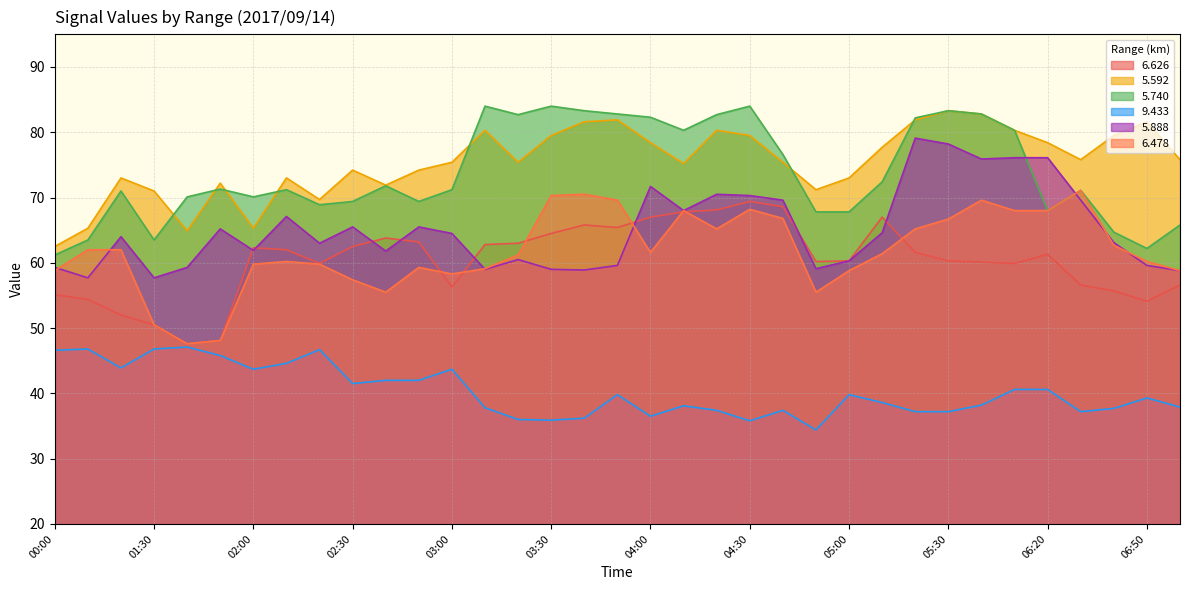

What is the label of the 29th point from the right?

02:00